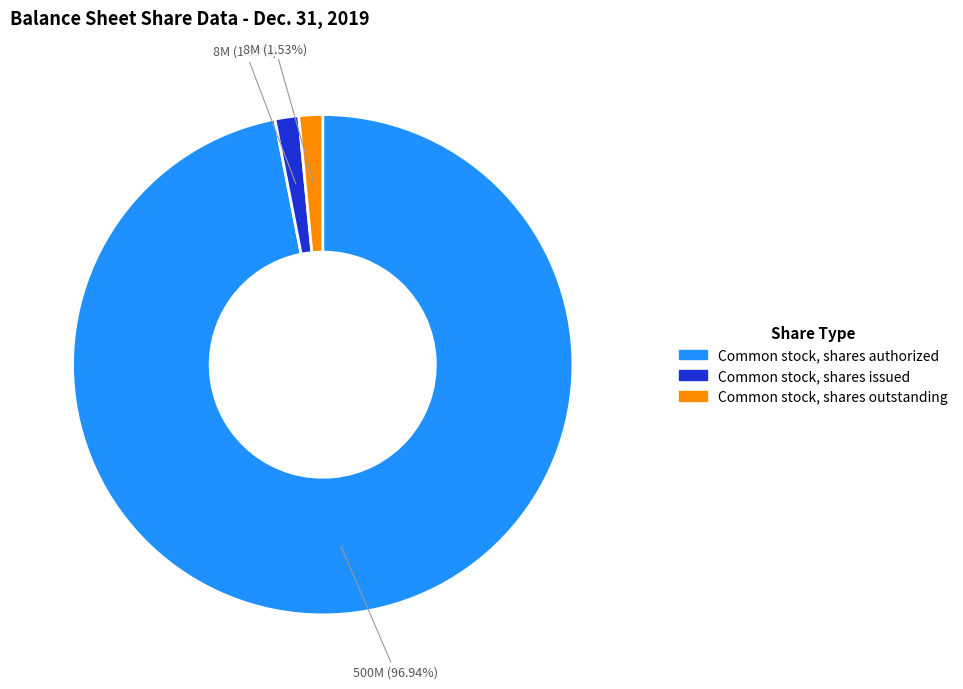

The Common stock, shares issued slice represents 9% of the pie. True or false?

False